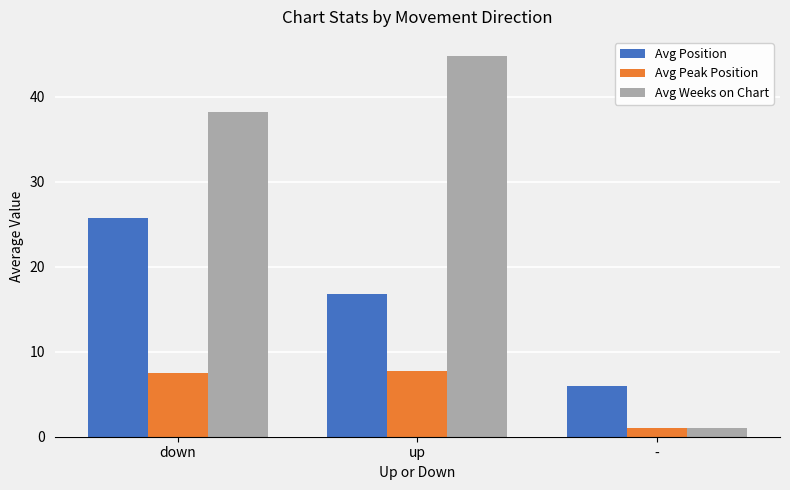

Is the value of Avg Weeks on Chart at down greater than the value of Avg Peak Position at -?

Yes